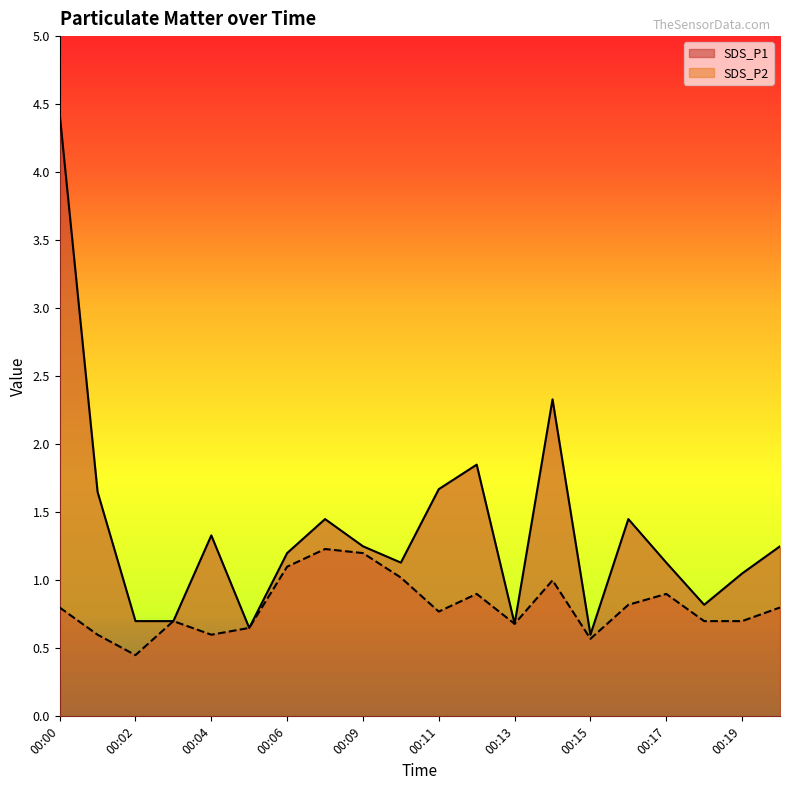

What is the greatest value displayed?

4.4